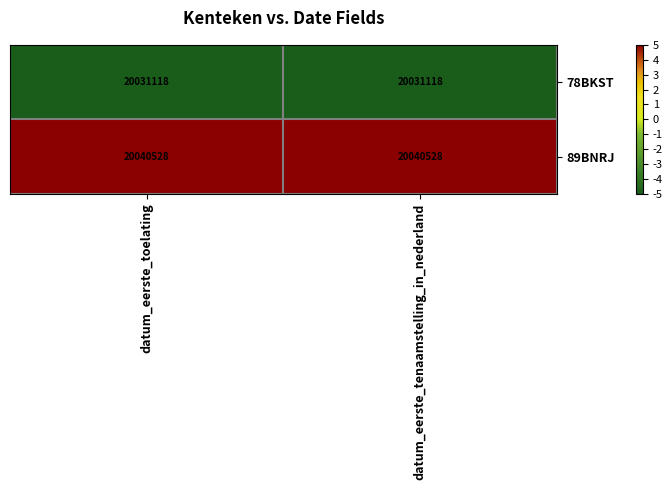

What is the difference between the highest and lowest values at datum_eerste_toelating?

9410